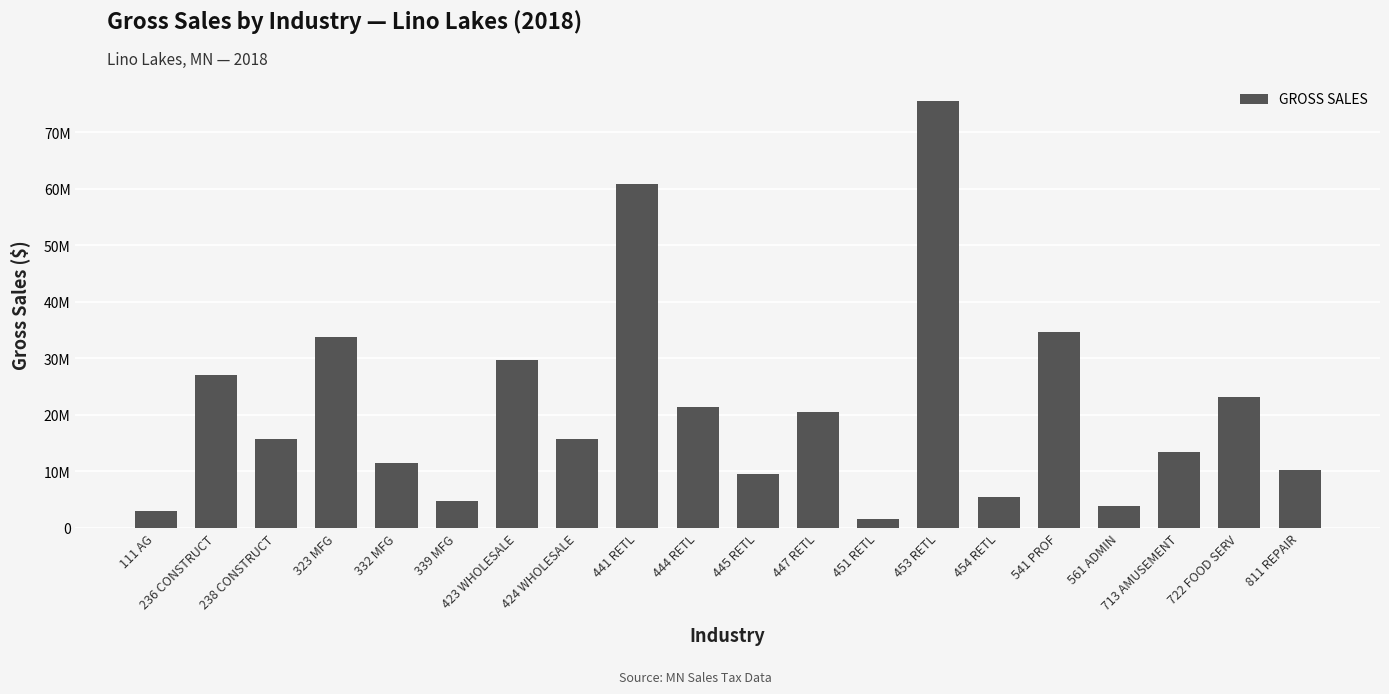

What is the sum of the values at 722 FOOD SERV and 238 CONSTRUCT?

38908213